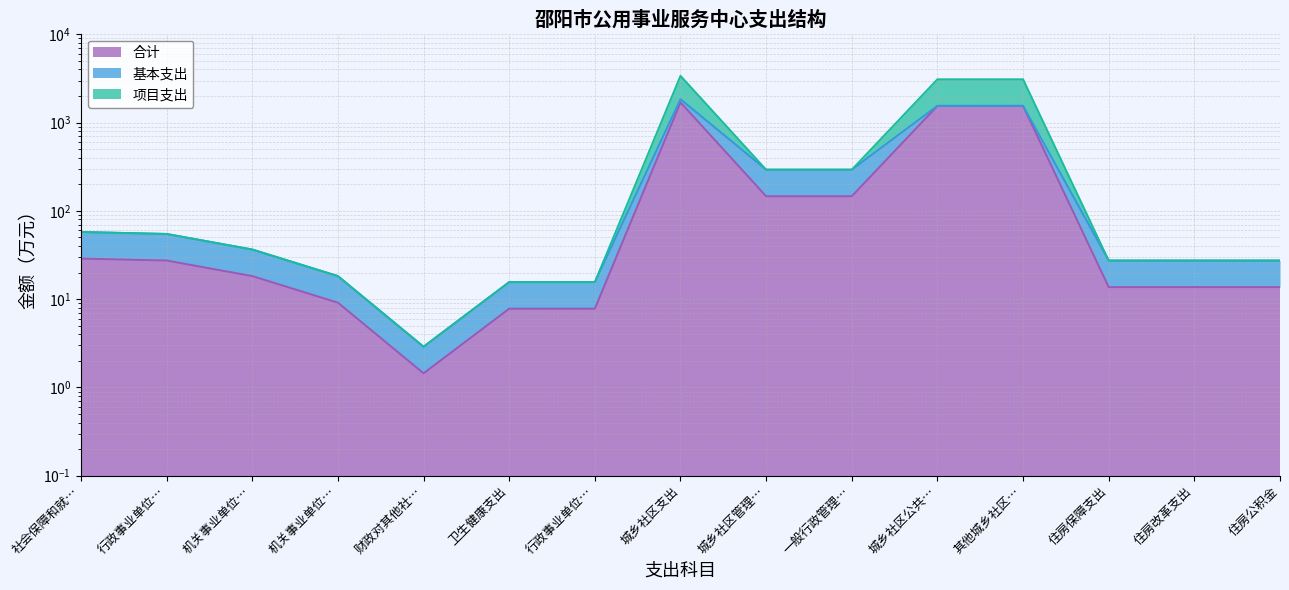

What is the value of the 项目支出 point at the 4th from the left?

18.3